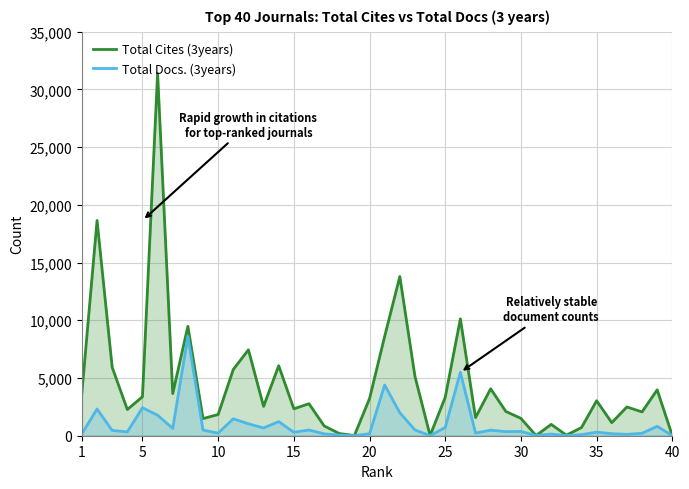

List the series in order of their peak value, lowest first.

Total Docs. (3years), Total Cites (3years)